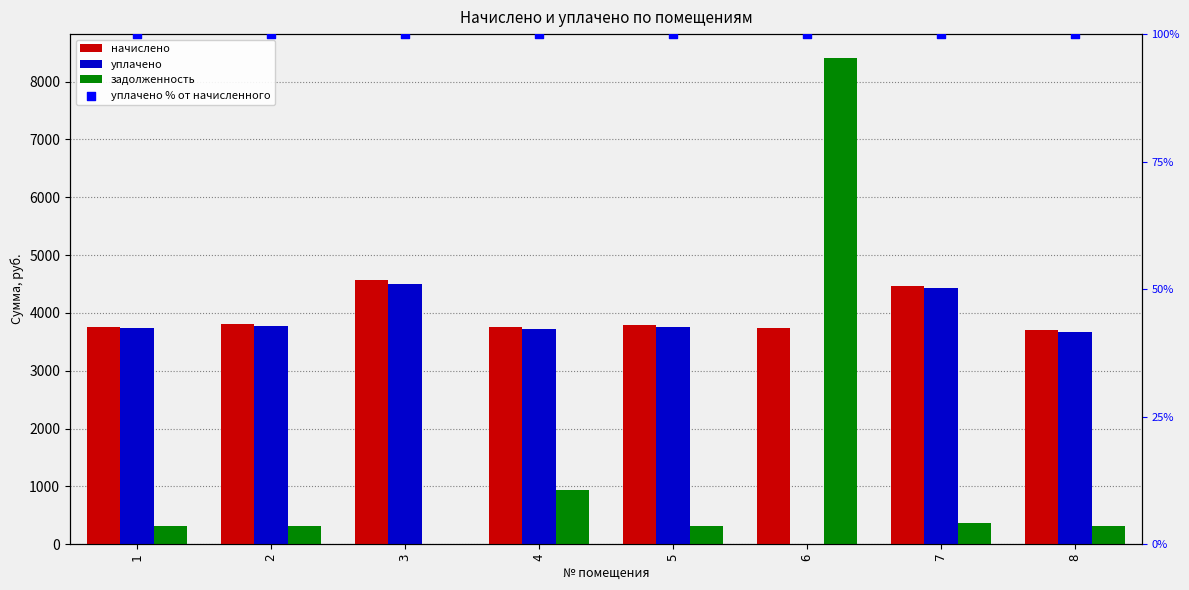

Which series has the widest spread of Y values?

задолженность